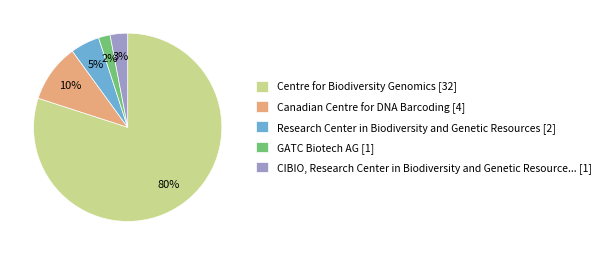

Is there a majority slice in this chart?

Yes